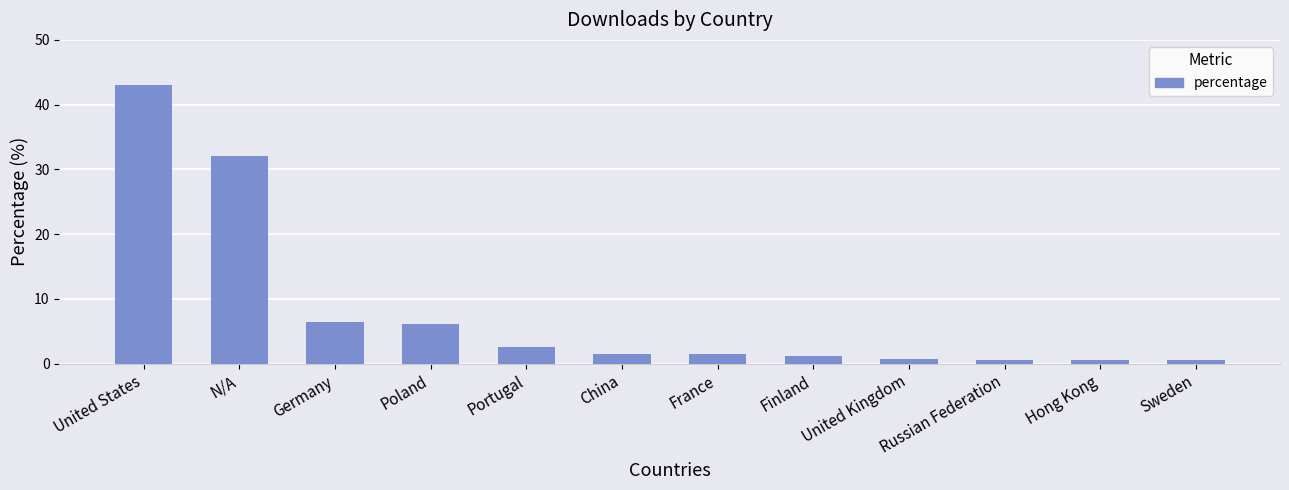

What is the average value?

8.1